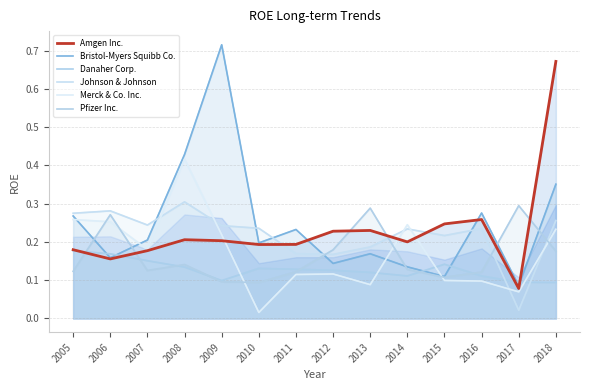

At which label is Pfizer Inc. closest to 0?

2010